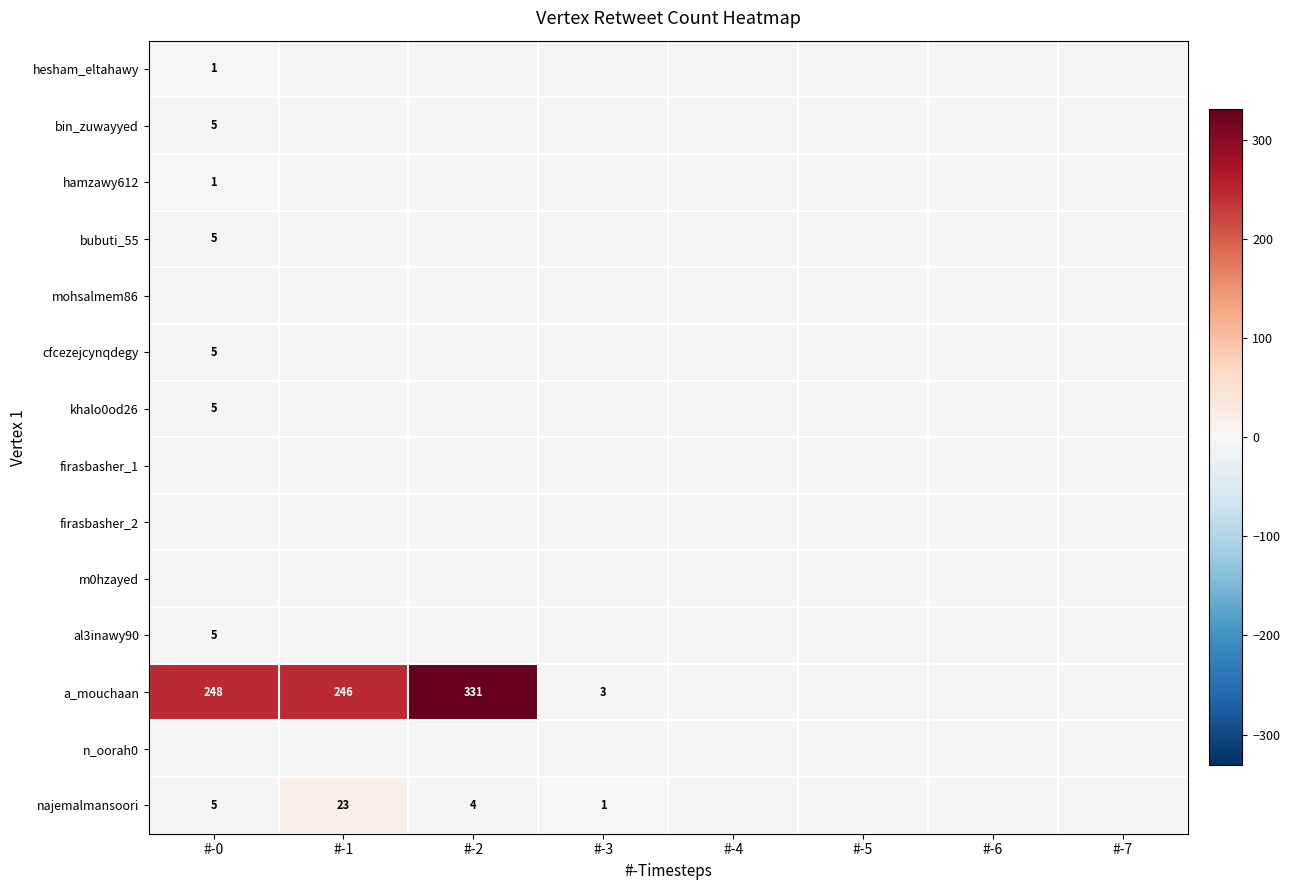

At #-2, list the series in order from smallest to largest.

hesham_eltahawy, bin_zuwayyed, hamzawy612, bubuti_55, mohsalmem86, cfcezejcynqdegy, khalo0od26, firasbasher_1, firasbasher_2, m0hzayed, al3inawy90, n_oorah0, najemalmansoori, a_mouchaan